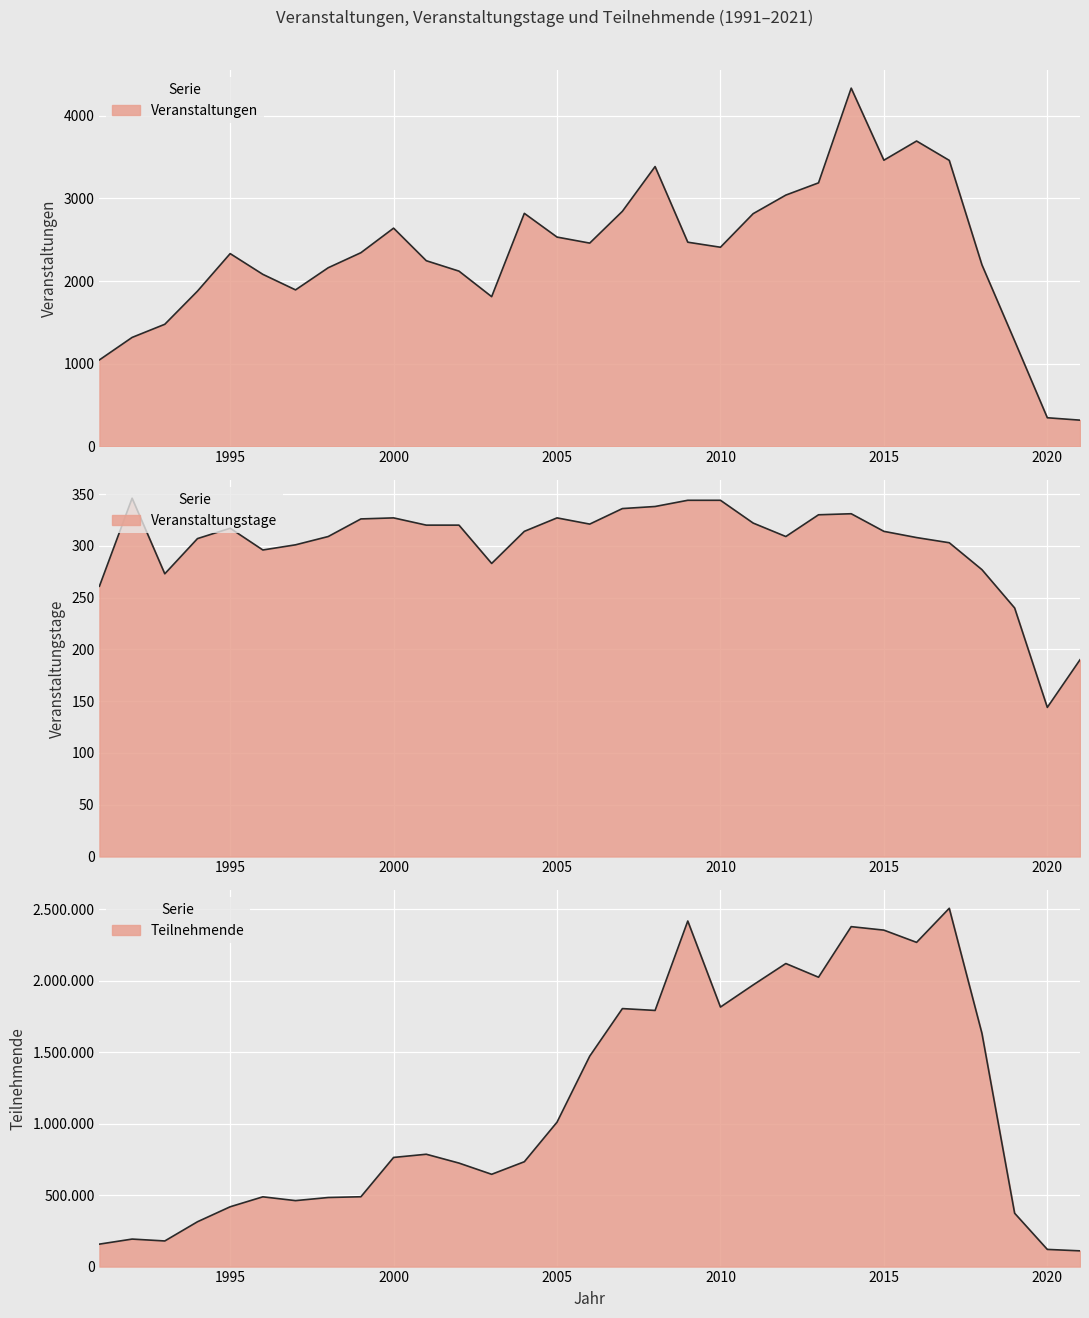

True or false: Veranstaltungen and Teilnehmende intersect in this chart.

False